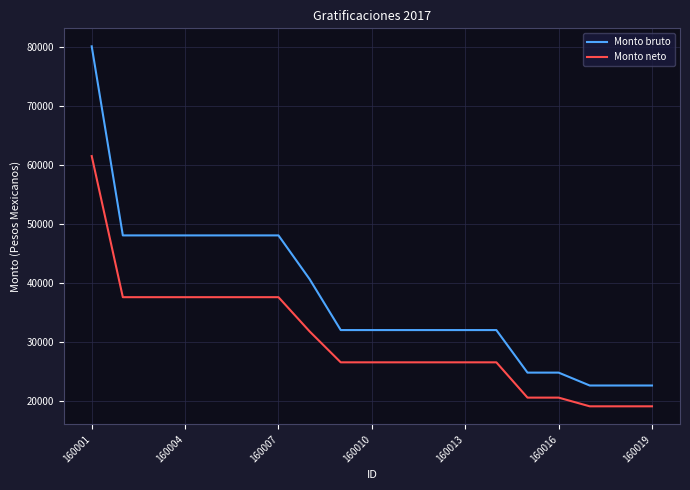

What is the lowest value of the Monto neto series?

19084.0